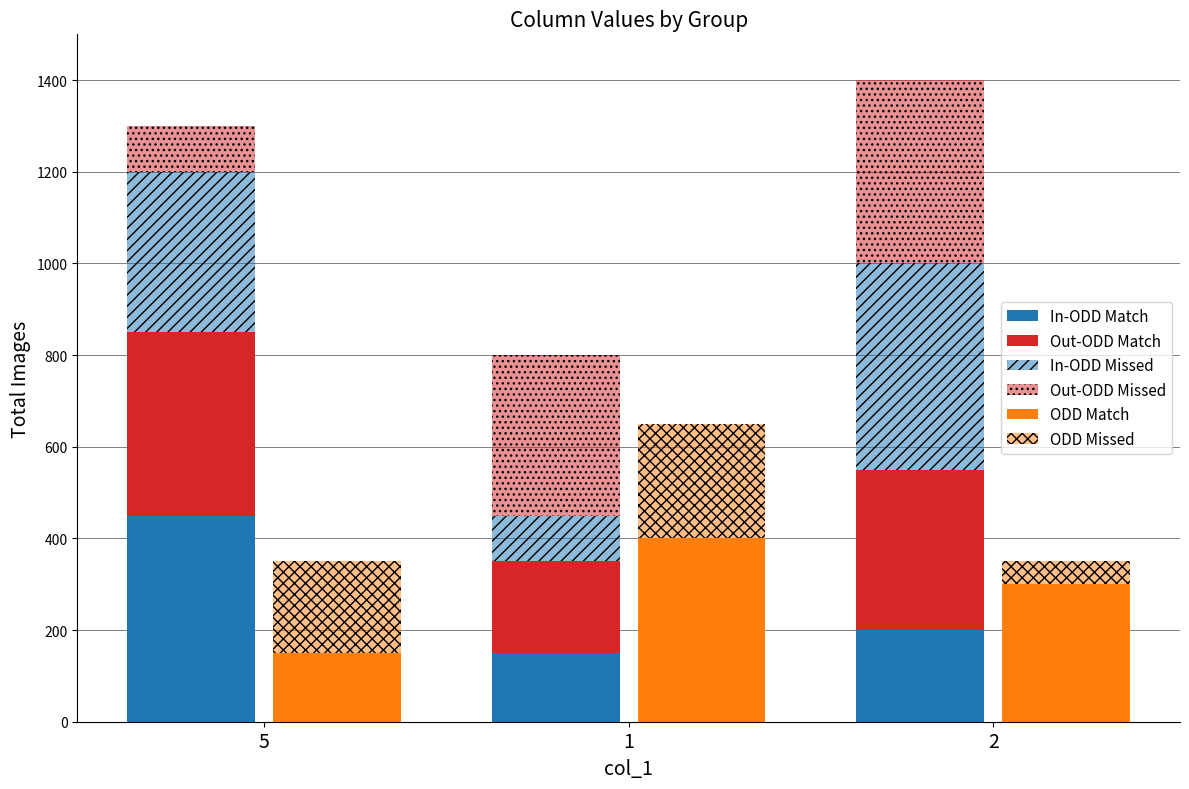

What is the total value across all series at 5?

1650